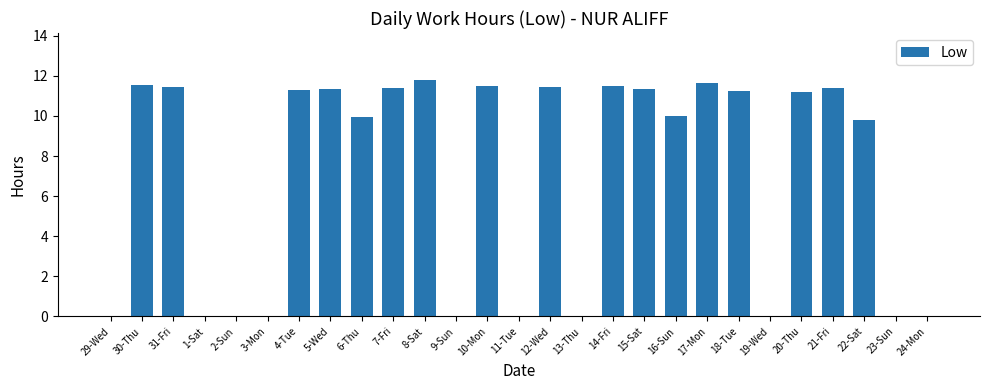

Are the bars grouped side by side (vs. stacked)?

No